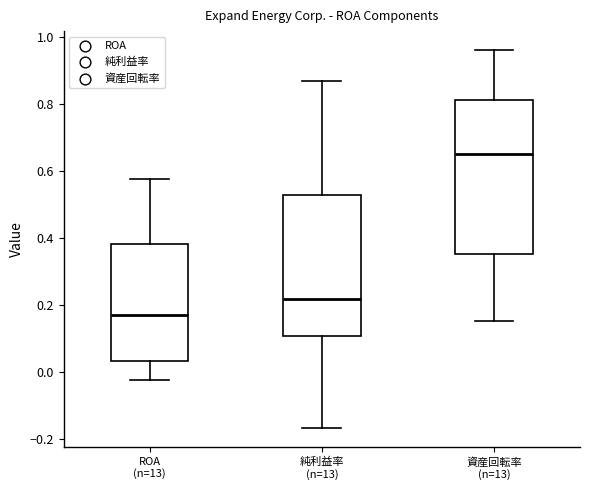

Reading left to right, read every box against the y-axis: the position of its median line, the range the box covers, and the ends of its whiskers. The values are not printed on the chart, so give them approximately, as read against the axis.

ROA (n=13): median 0.16, box 0.04 to 0.38, whiskers -0.02 to 0.58
純利益率 (n=13): median 0.22, box 0.10 to 0.52, whiskers -0.16 to 0.86
資産回転率 (n=13): median 0.66, box 0.36 to 0.82, whiskers 0.16 to 0.96